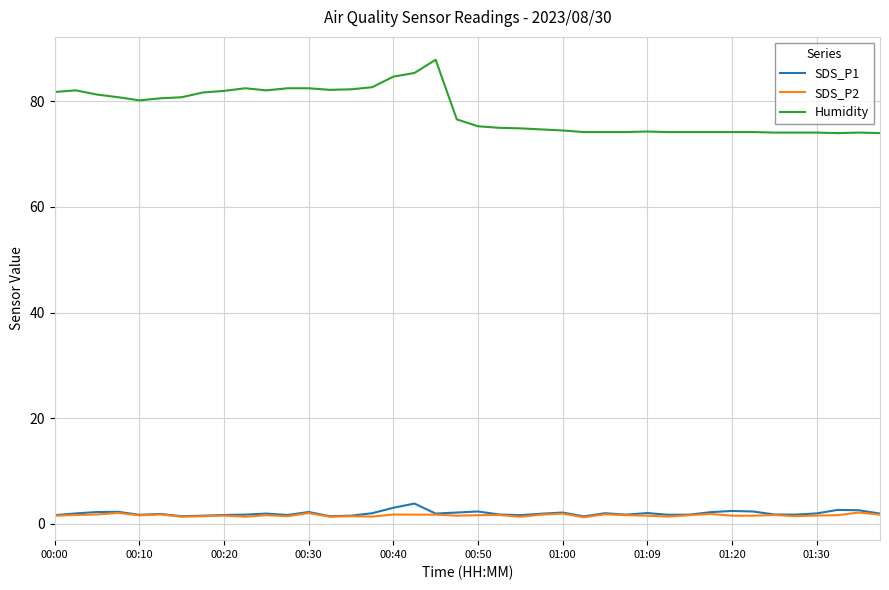

How many series are shown in this chart?

3